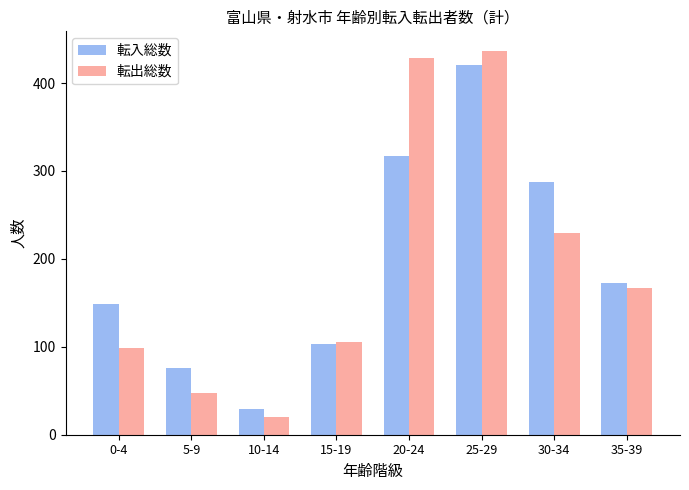

Is it true that 転入総数 equals 252 at 25-29?

False